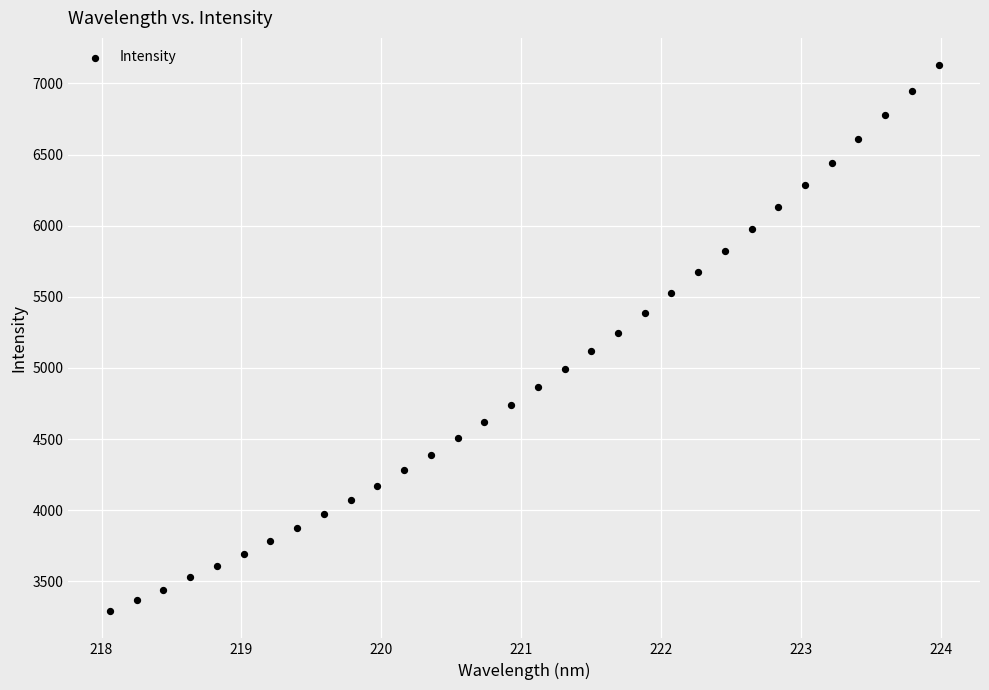

What is the range of X values (max minus min)?

5.9